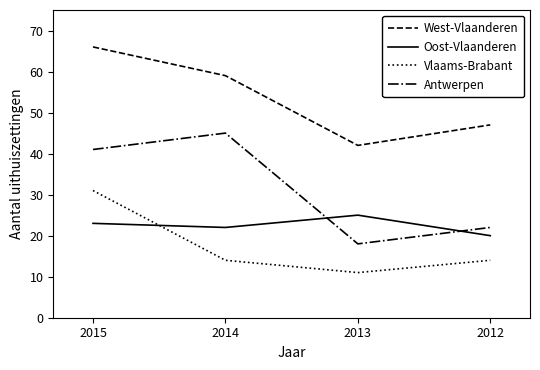

The West-Vlaanderen series shows 47 at 2012. True or false?

True